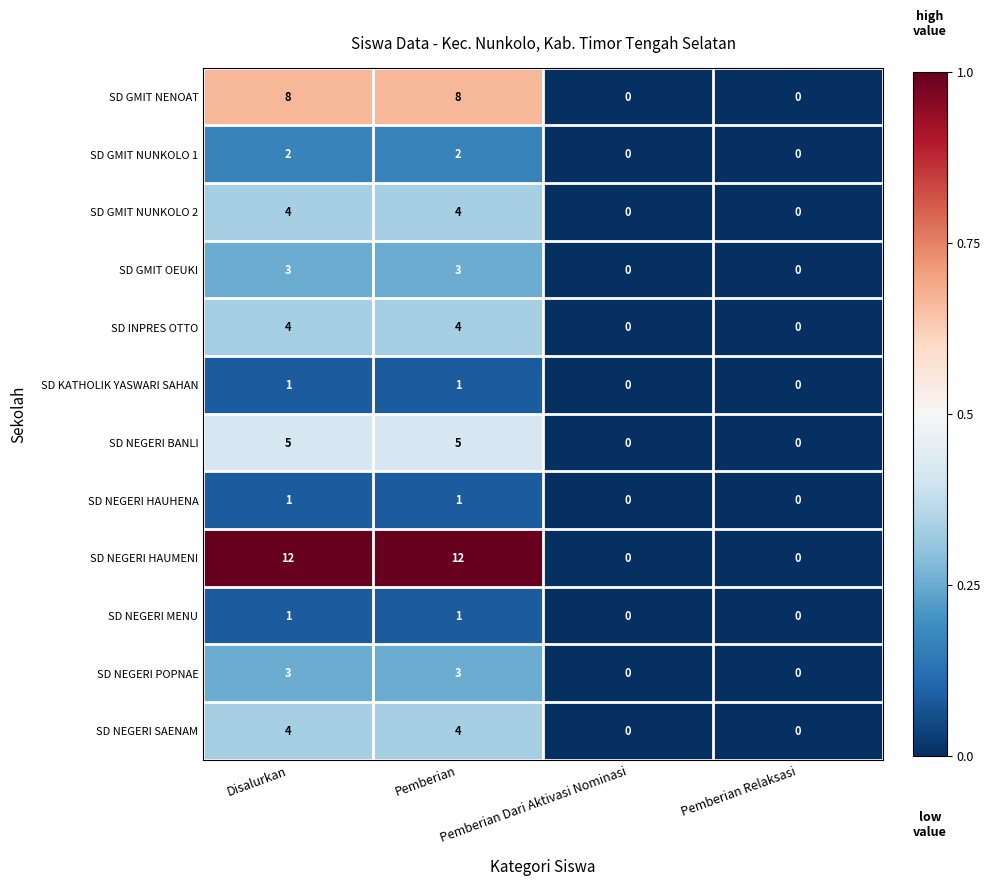

Count the SD GMIT OEUKI values in the range 0 to 3.

4